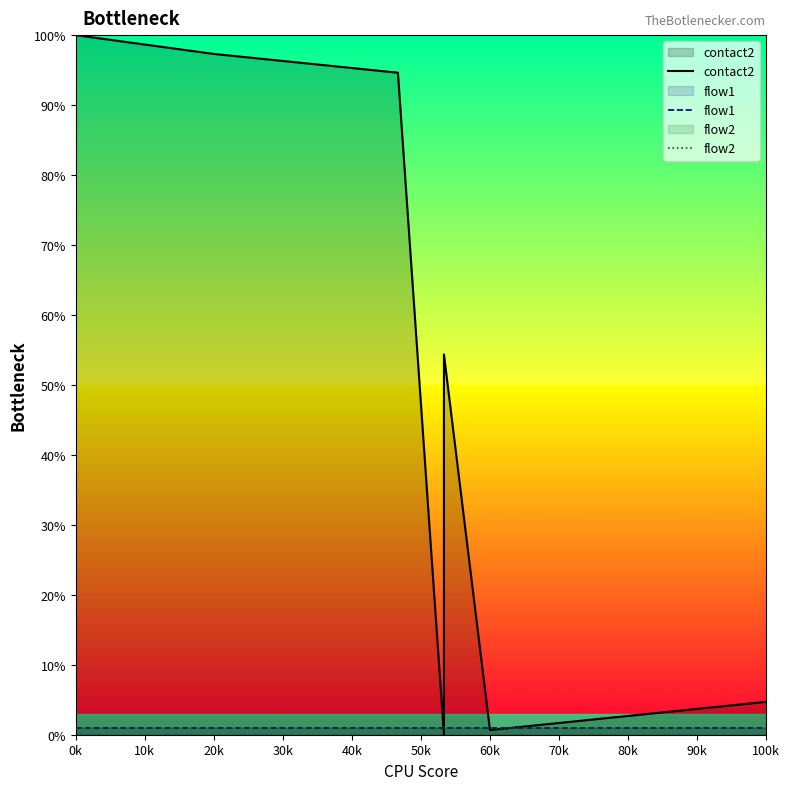

At which category is the sum across all series the highest?

0k